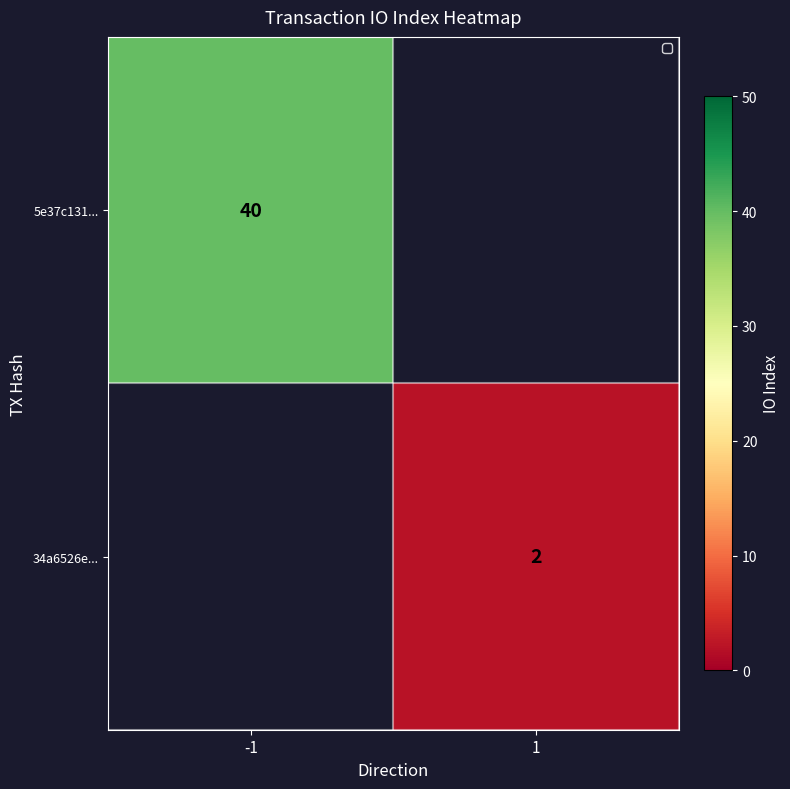

Is it true that 34a6526e... equals 2 at 1?

True